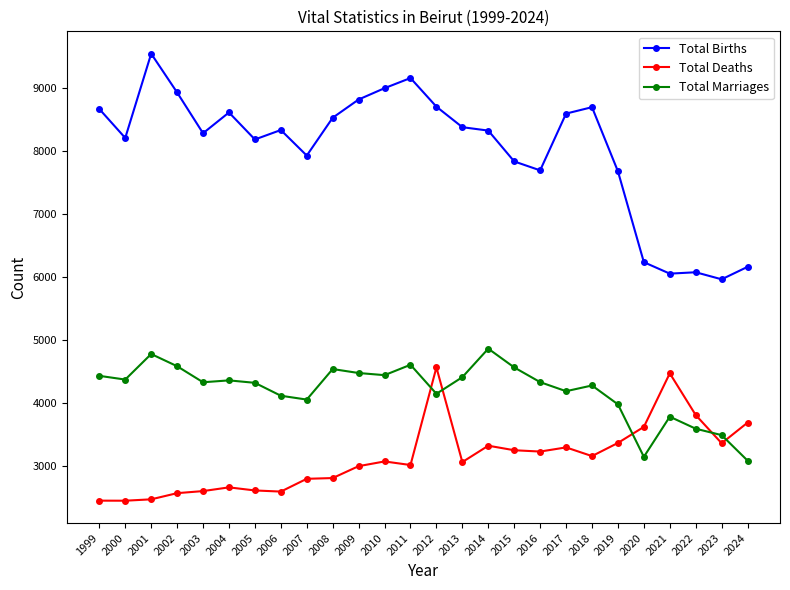

Is it true that Total Marriages equals 3086 at 2024?

True